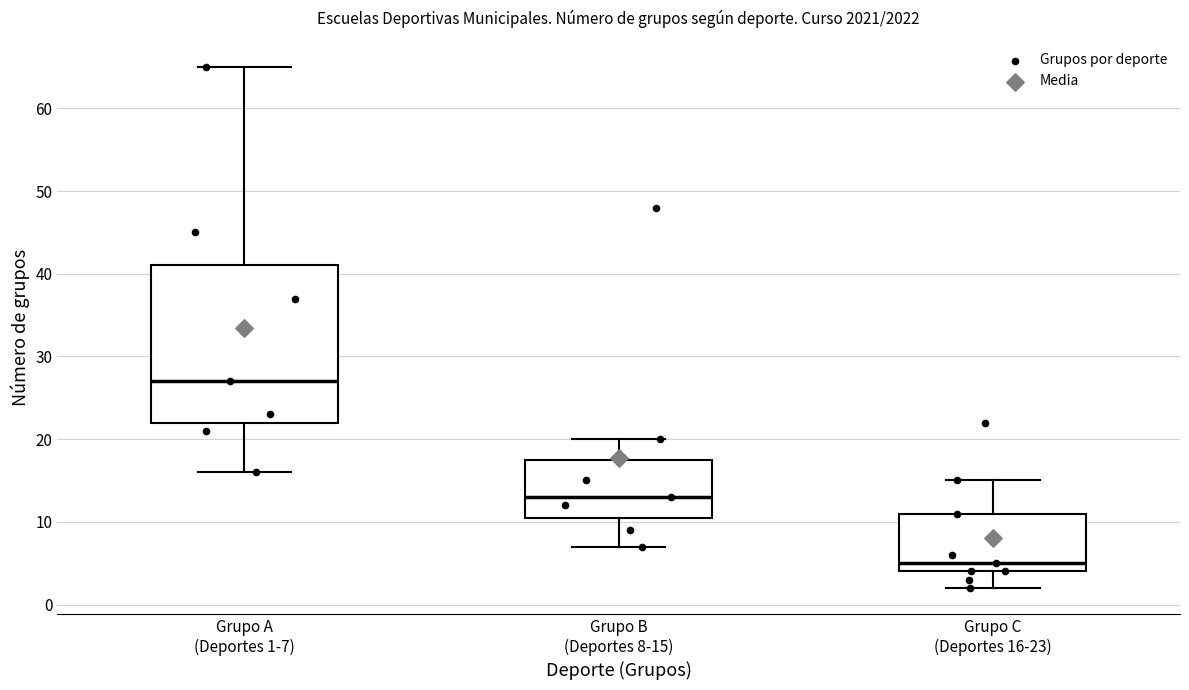

Reading left to right, transcribe this box plot: for each box, give where its median line is, the range the box spans, and where its two whiskers end, as read against the y-axis. The values are not printed on the chart, so give them approximately, as read against the axis.

Grupo A (Deportes 1-7): median 27, box 22 to 41, whiskers 16 to 65
Grupo B (Deportes 8-15): median 13, box 11 to 18, whiskers 7 to 20
Grupo C (Deportes 16-23): median 5, box 4 to 11, whiskers 2 to 15